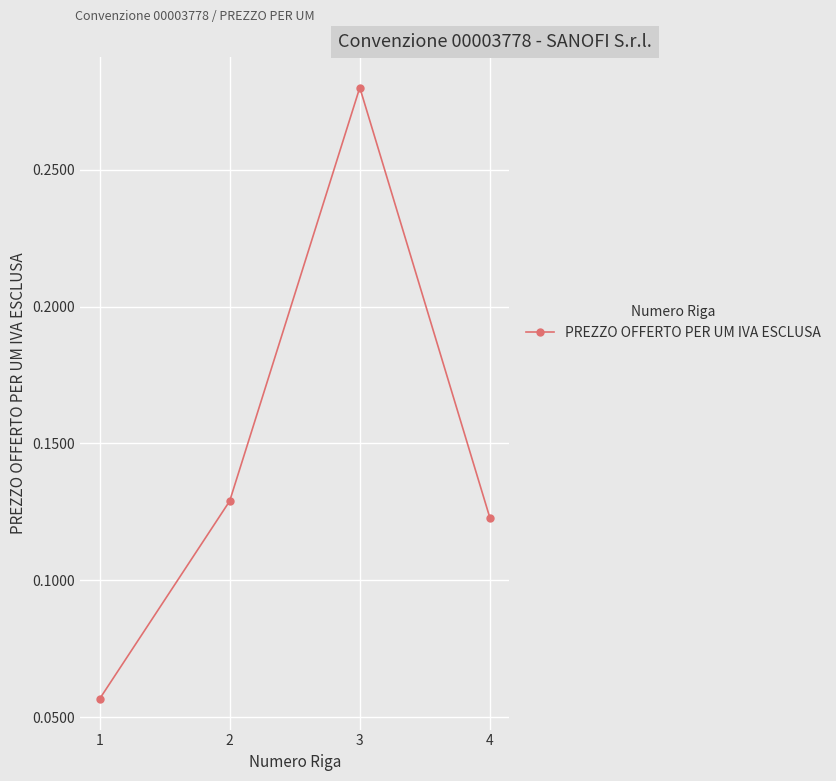

What is the sum of all values?

0.6